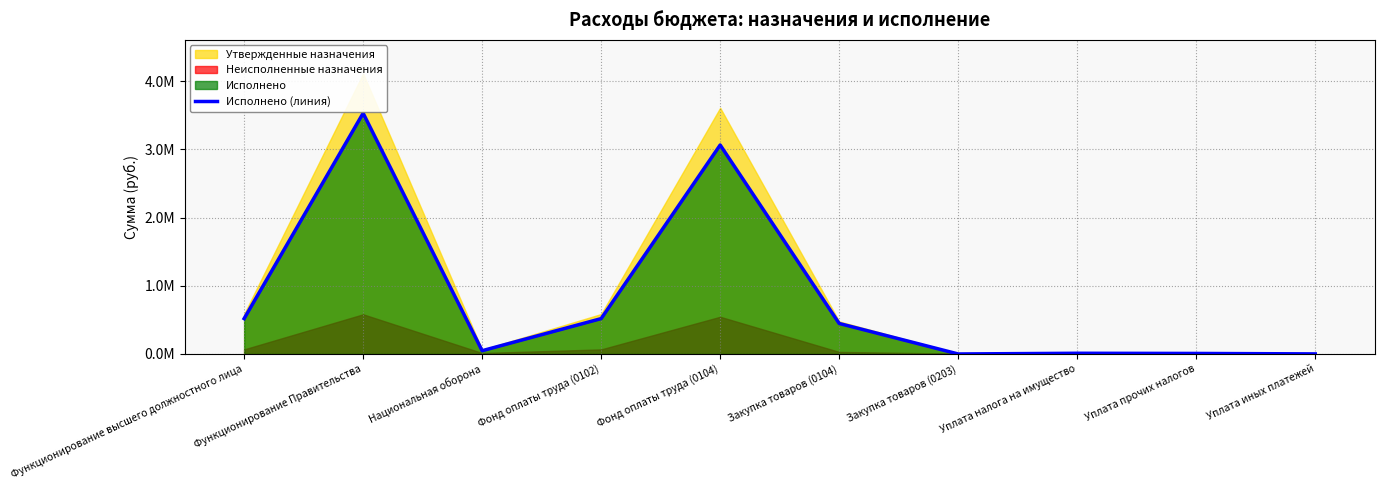

Reading left to right, extract all data points from this chart.

518361.0	3529500.7	47731.3	518361.0	3063069.0	447206.3	0.0	10370.0	7792.0	1063.3